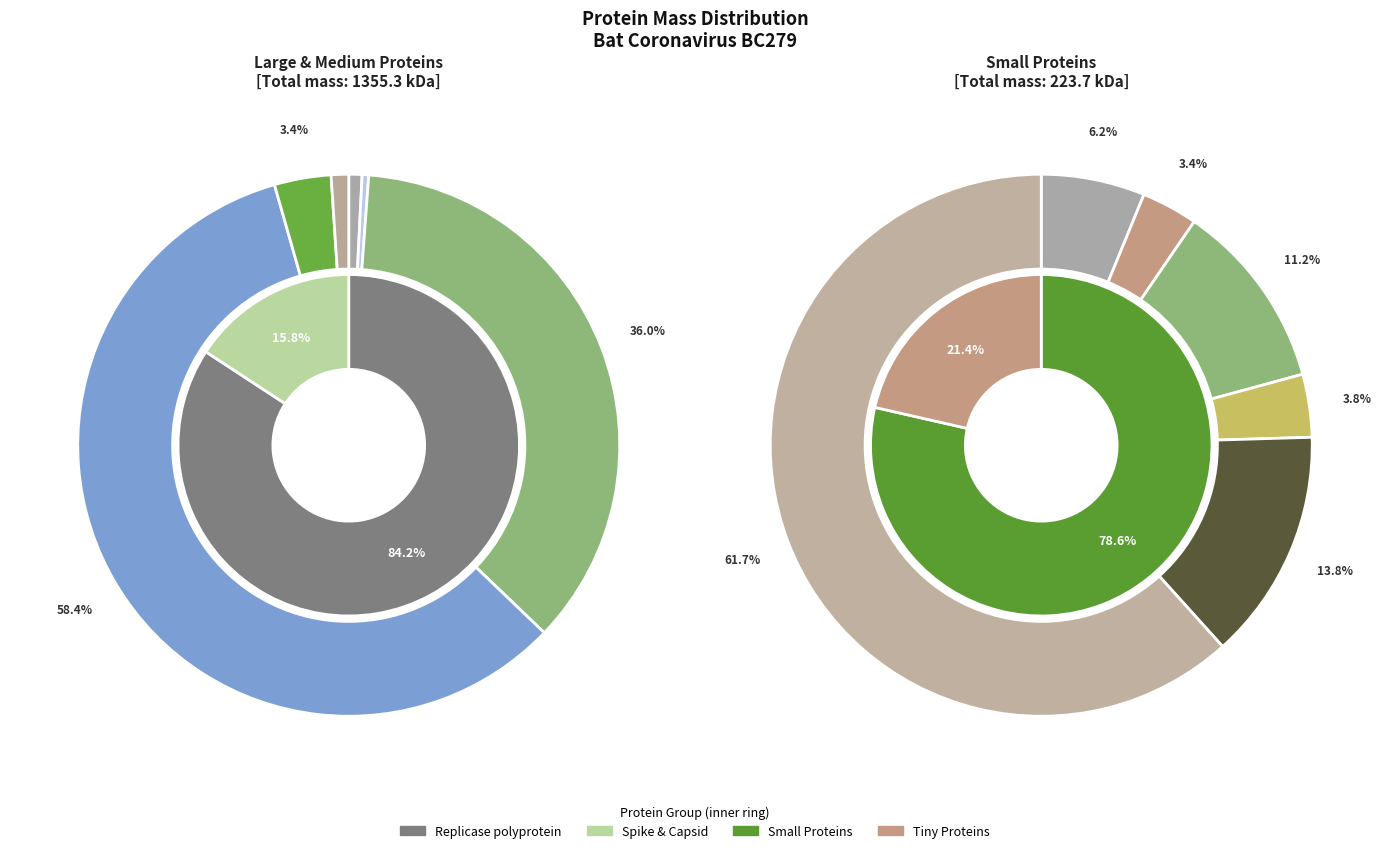

What is the majority slice?

R1AB_BC279